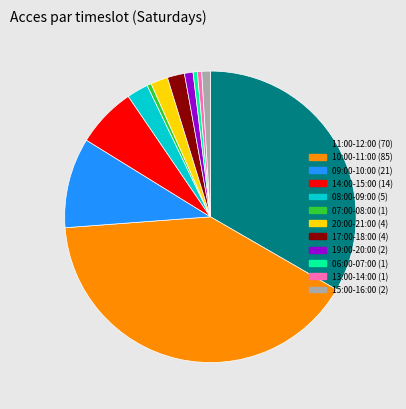

Between 07:00-08:00 and 10:00-11:00, which is larger?

10:00-11:00